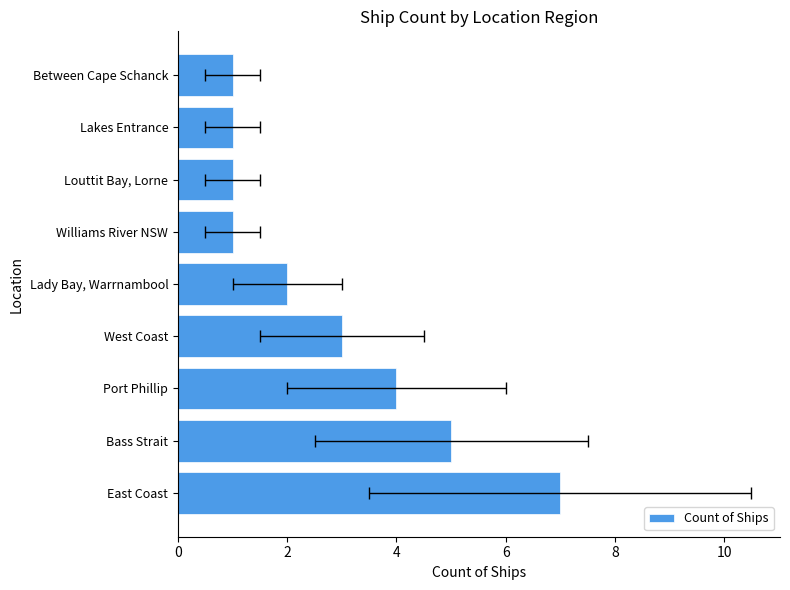

What is the difference between the second highest and second lowest values?

4